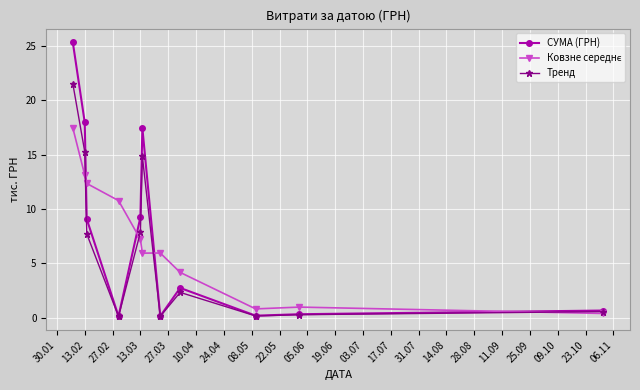

How many interior local valleys does the СУМА (ГРН) series have?

3